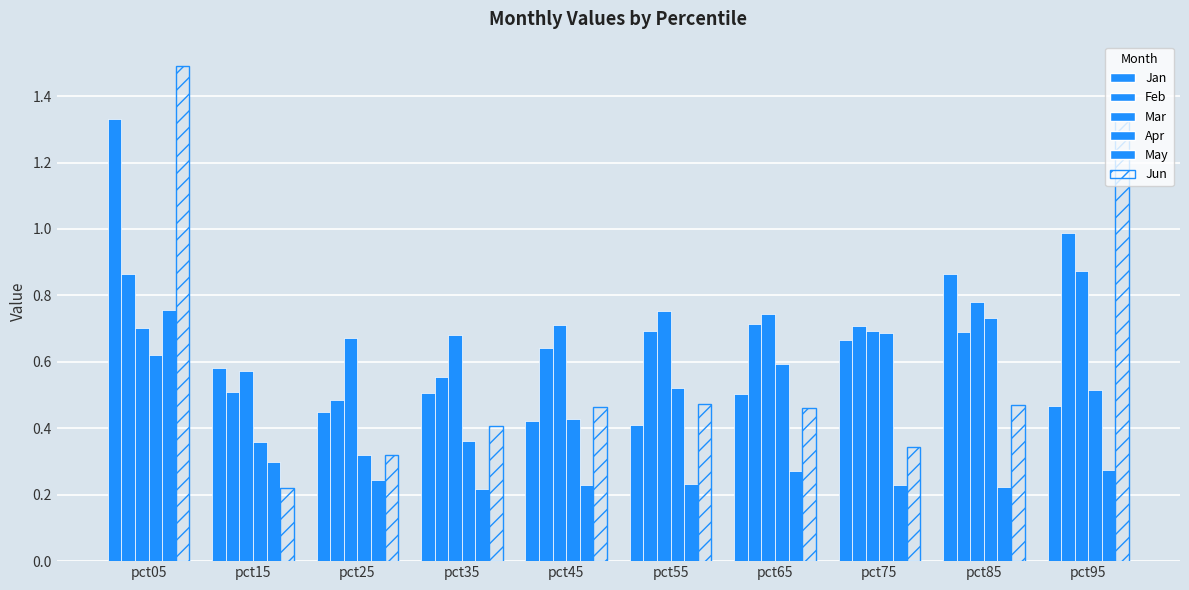

The Mar series shows 0.5 at pct85. True or false?

False